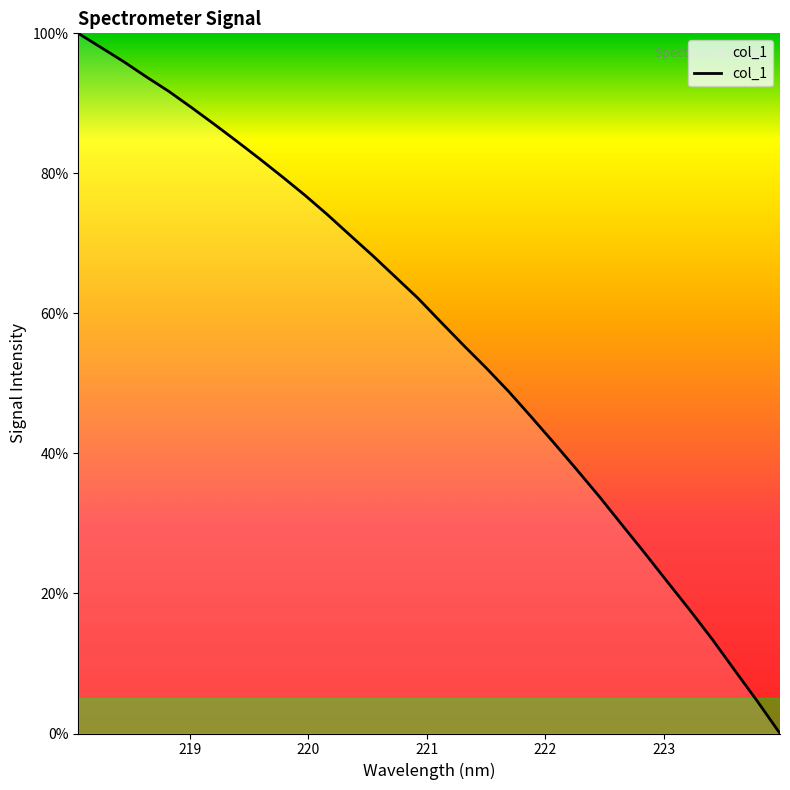

What is the sum of all values?

1815.7